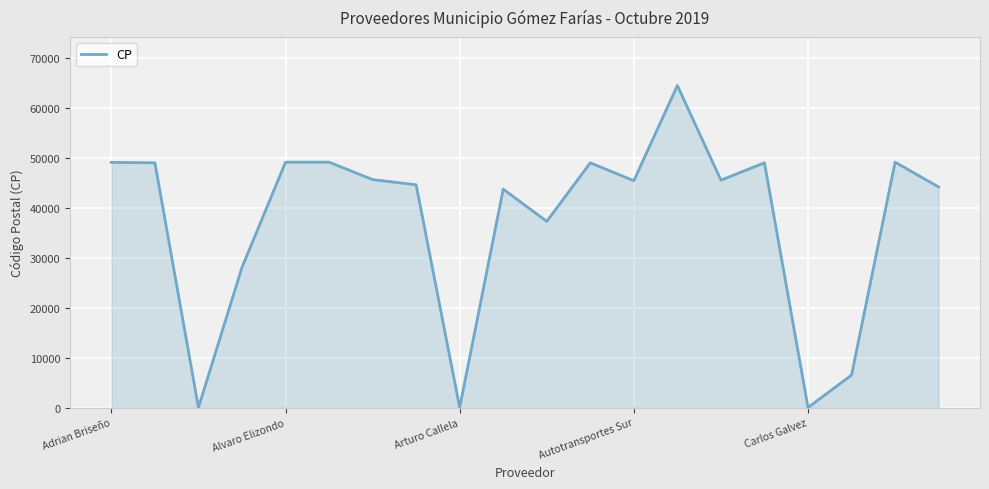

What is the difference between the maximum and minimum values?

64480